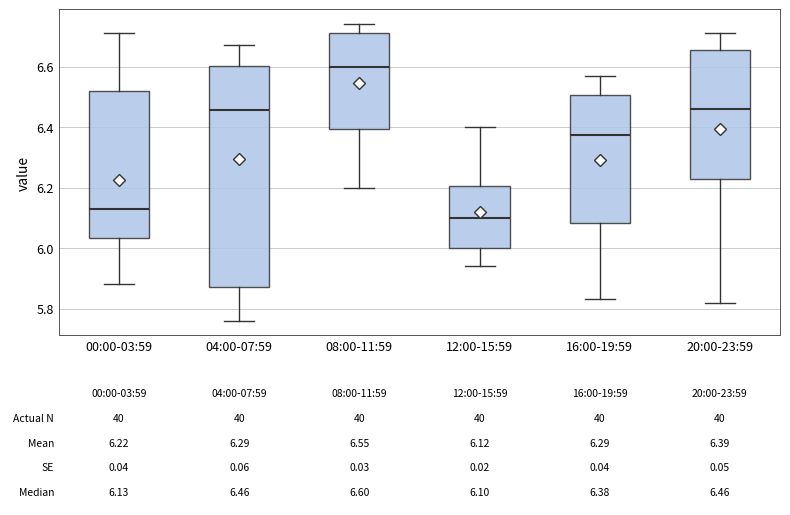

Which box's median line is the lowest?

12:00-15:59